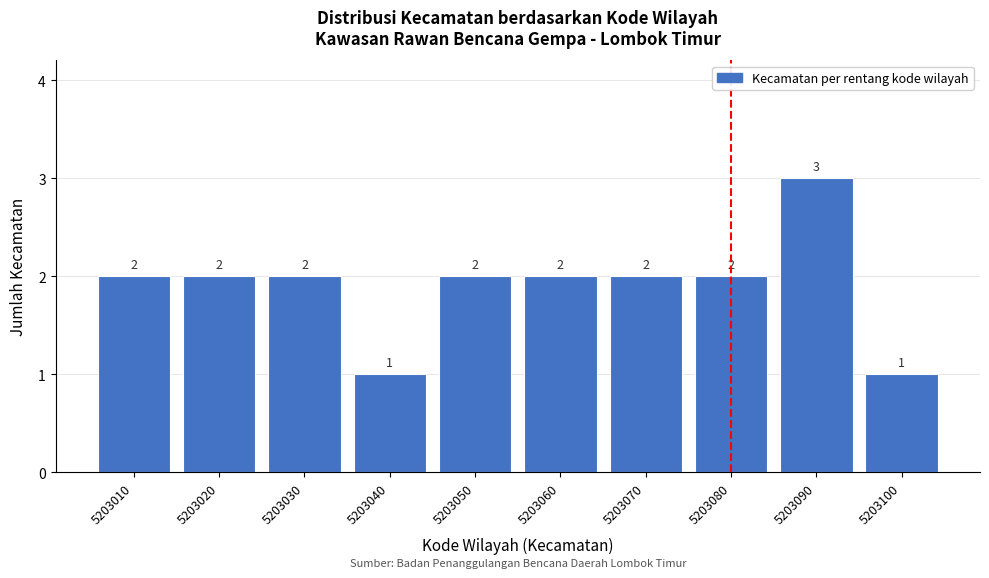

Reading right to left, list all the values displayed in this chart.

1	3	2	2	2	2	1	2	2	2